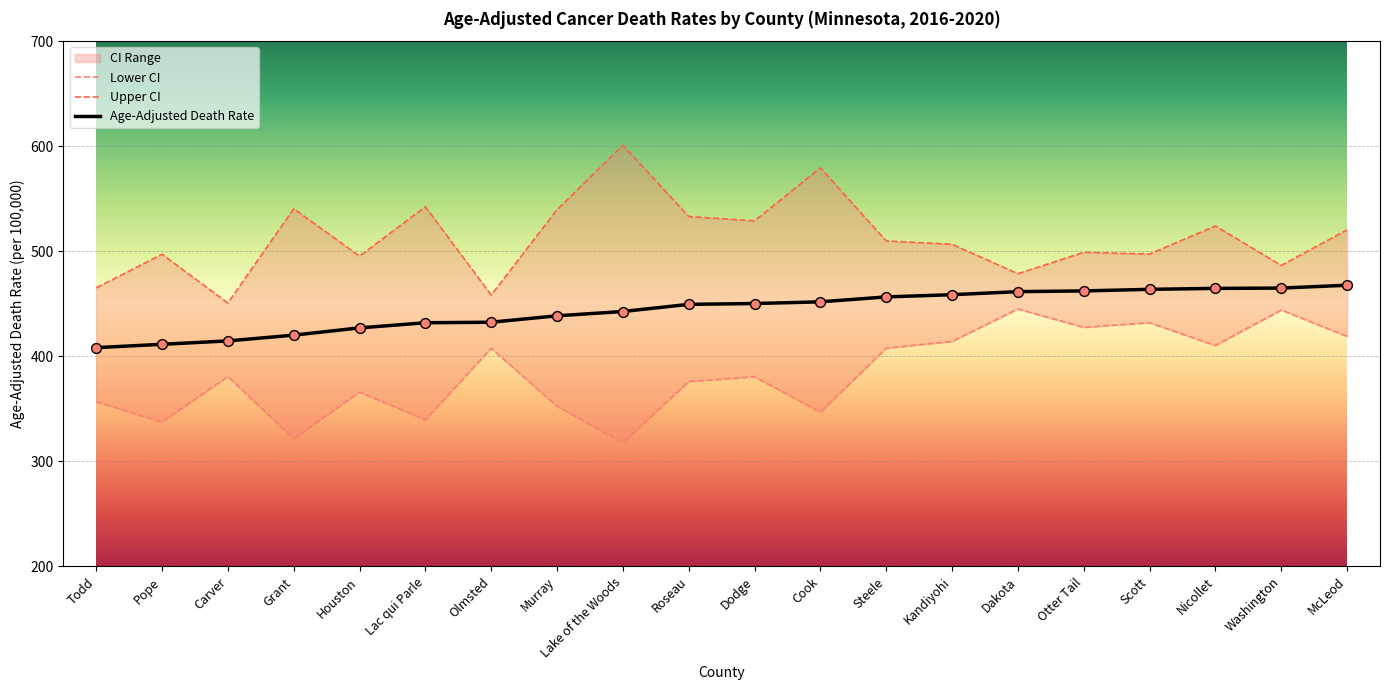

At which category is the sum across all series the highest?

McLeod